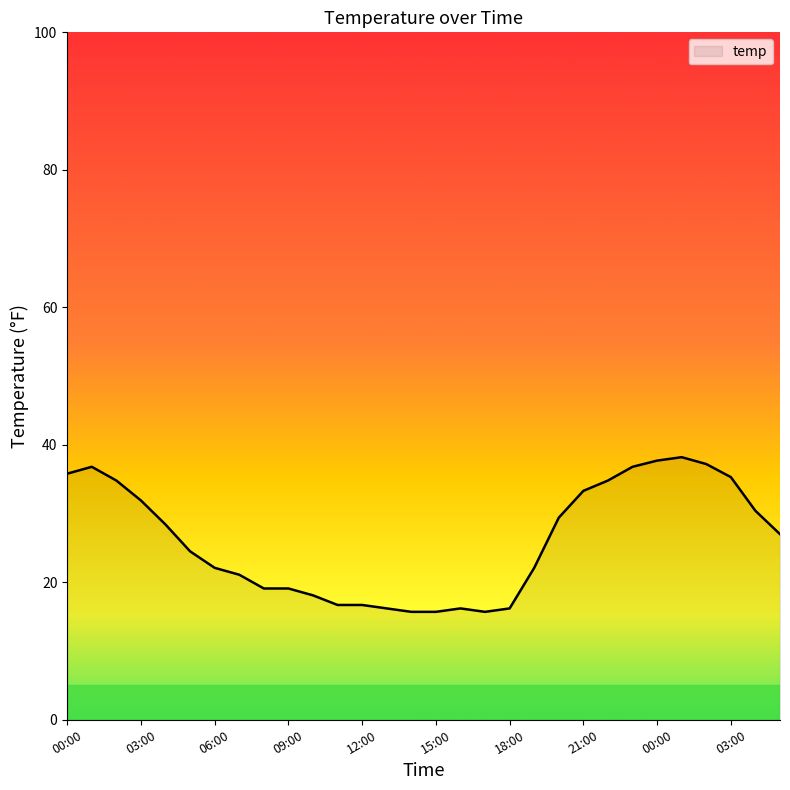

What is the greatest value displayed?

38.2